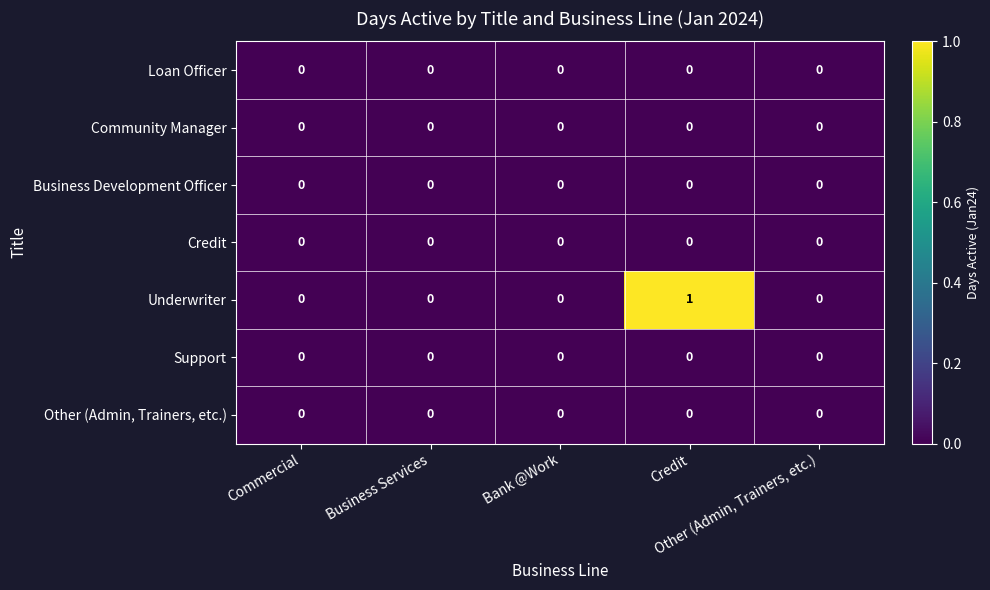

Which series has the largest total across all categories?

Underwriter